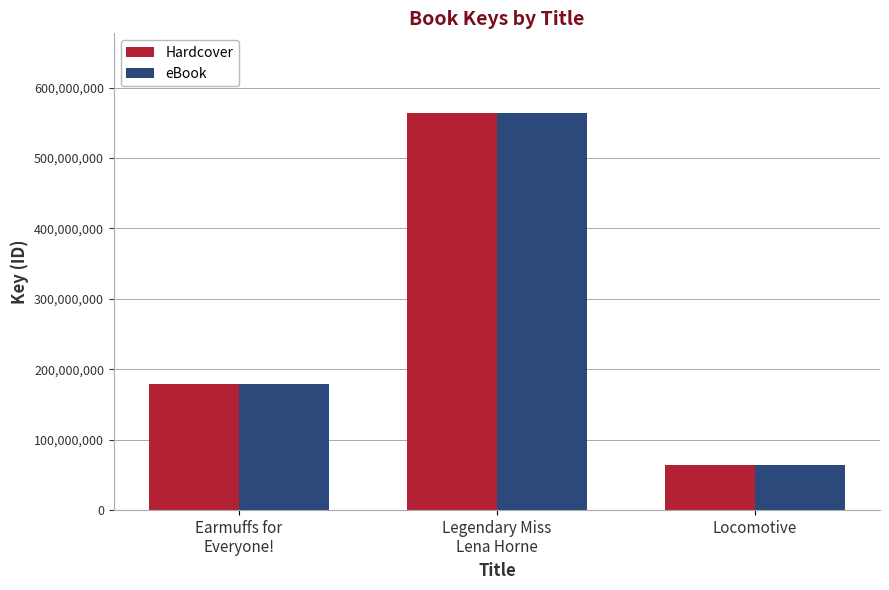

Count the number of data series in this chart.

2